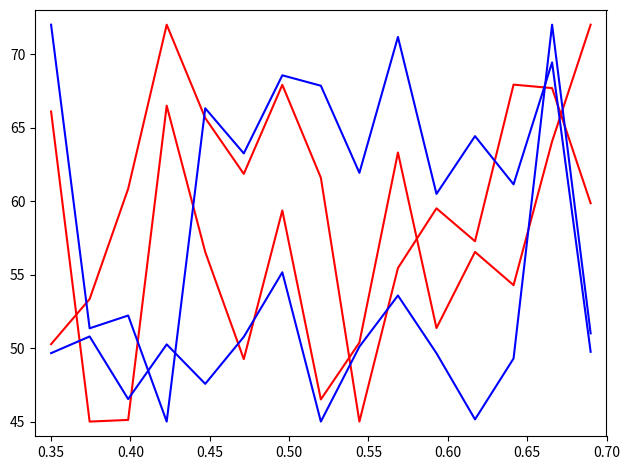

Does the chart display data point markers on the line(s)?

No